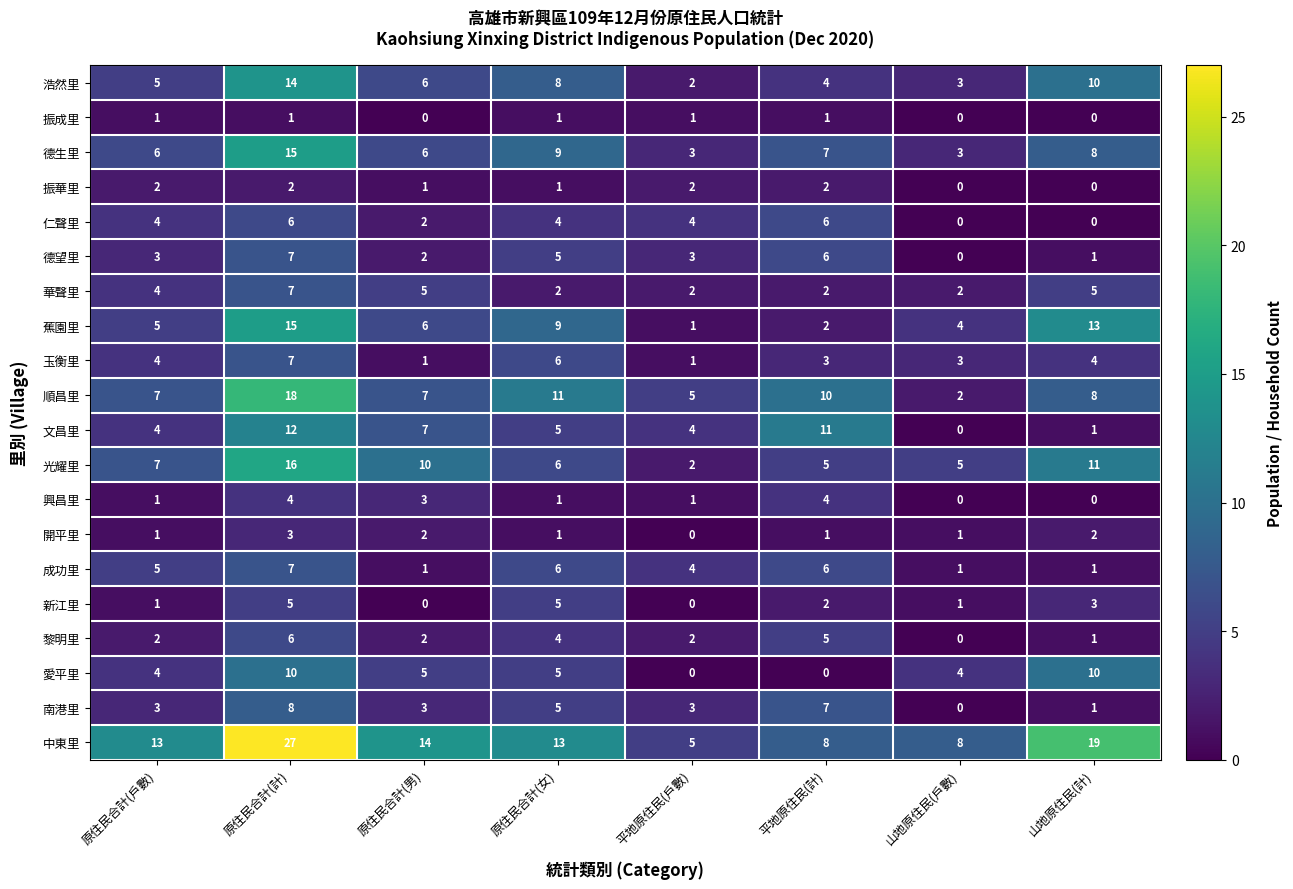

What is the sum of all 南港里 values?

30